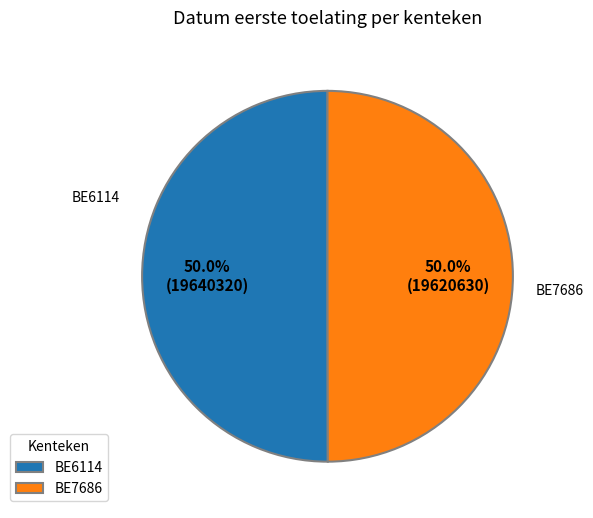

Approximately how many times larger is the value at BE6114 compared to BE7686?

1.0